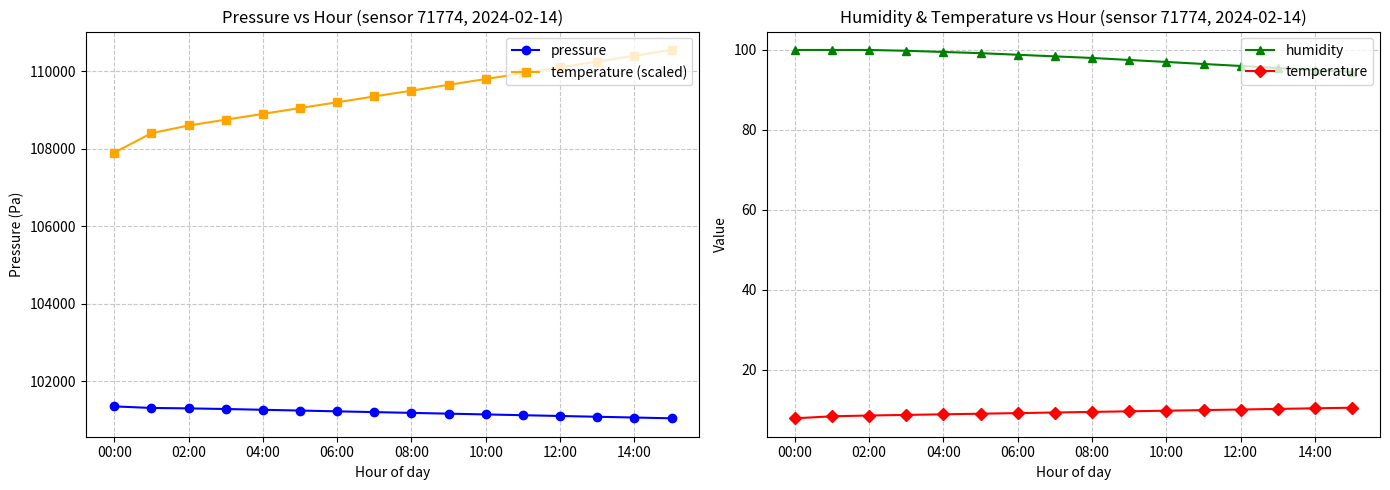

True or false: temperature (scaled) and pressure intersect in this chart.

False